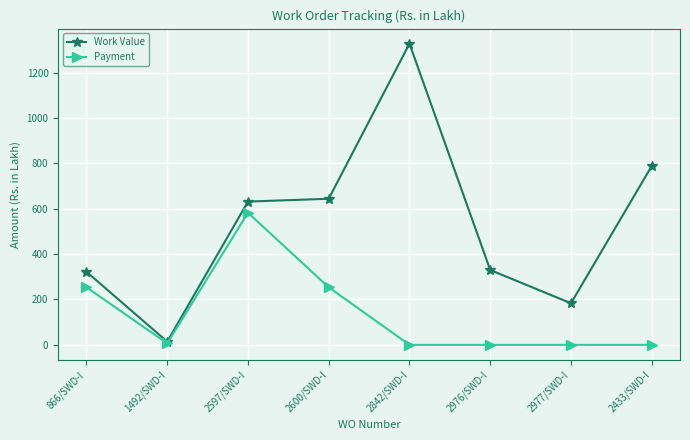

What is the value of the Work Value point at the 1st from the left?

322.2